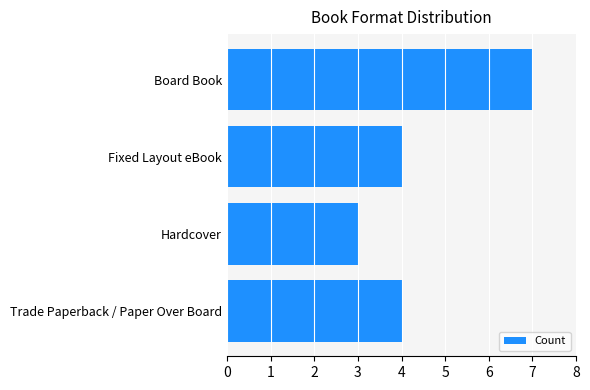

How many values are between 4 and 7?

3